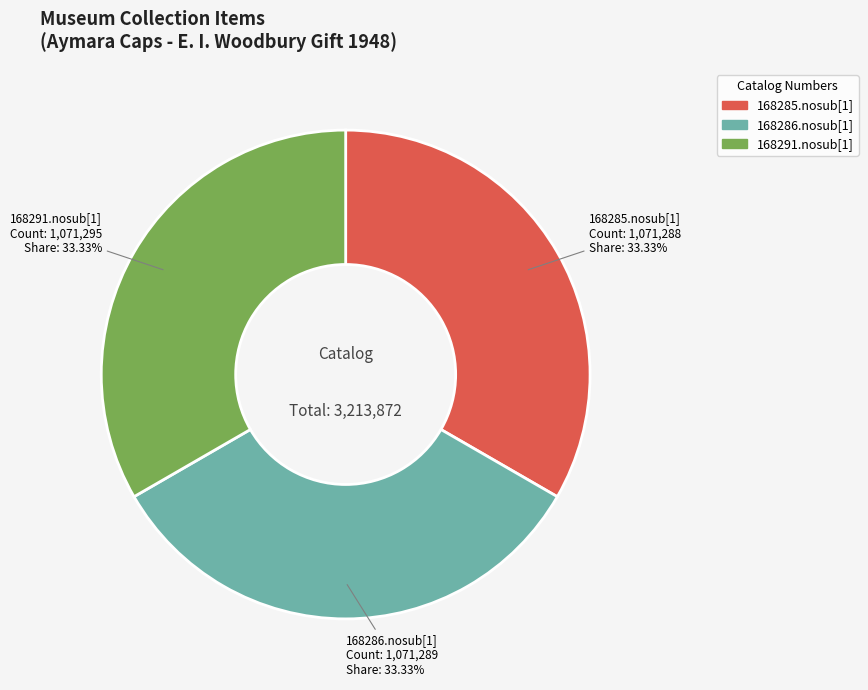

What percentage is the 168291.nosub[1] slice, to the nearest percent?

33%